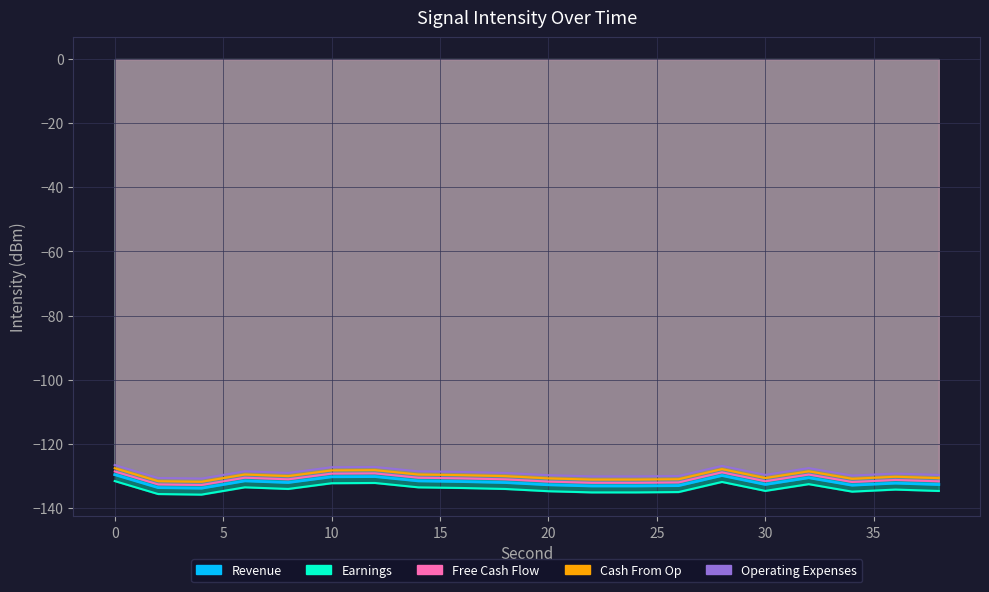

Is it true that Revenue equals -129.6 at 0?

True